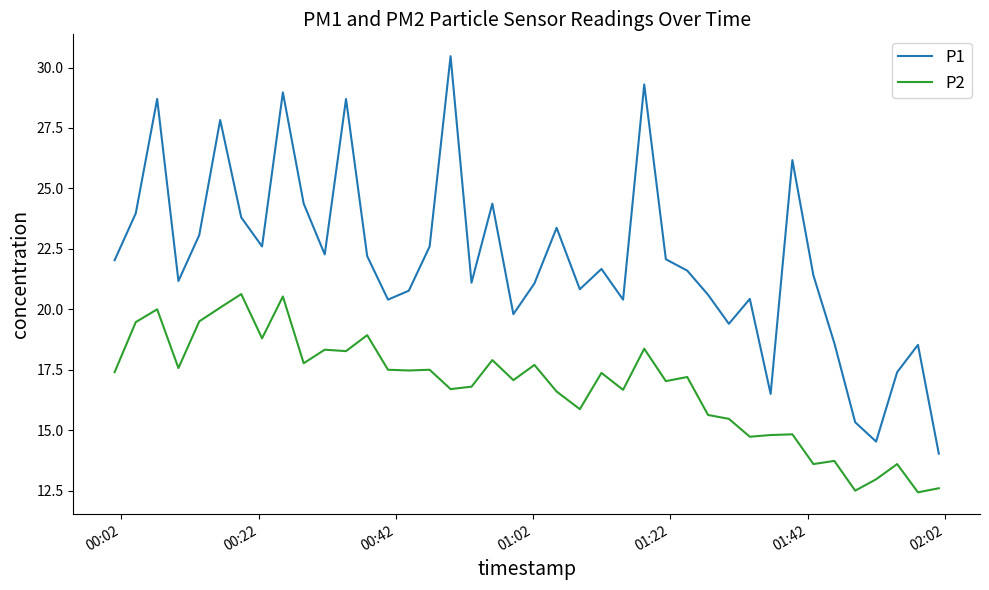

List the series in order of their overall mean, lowest first.

P2, P1